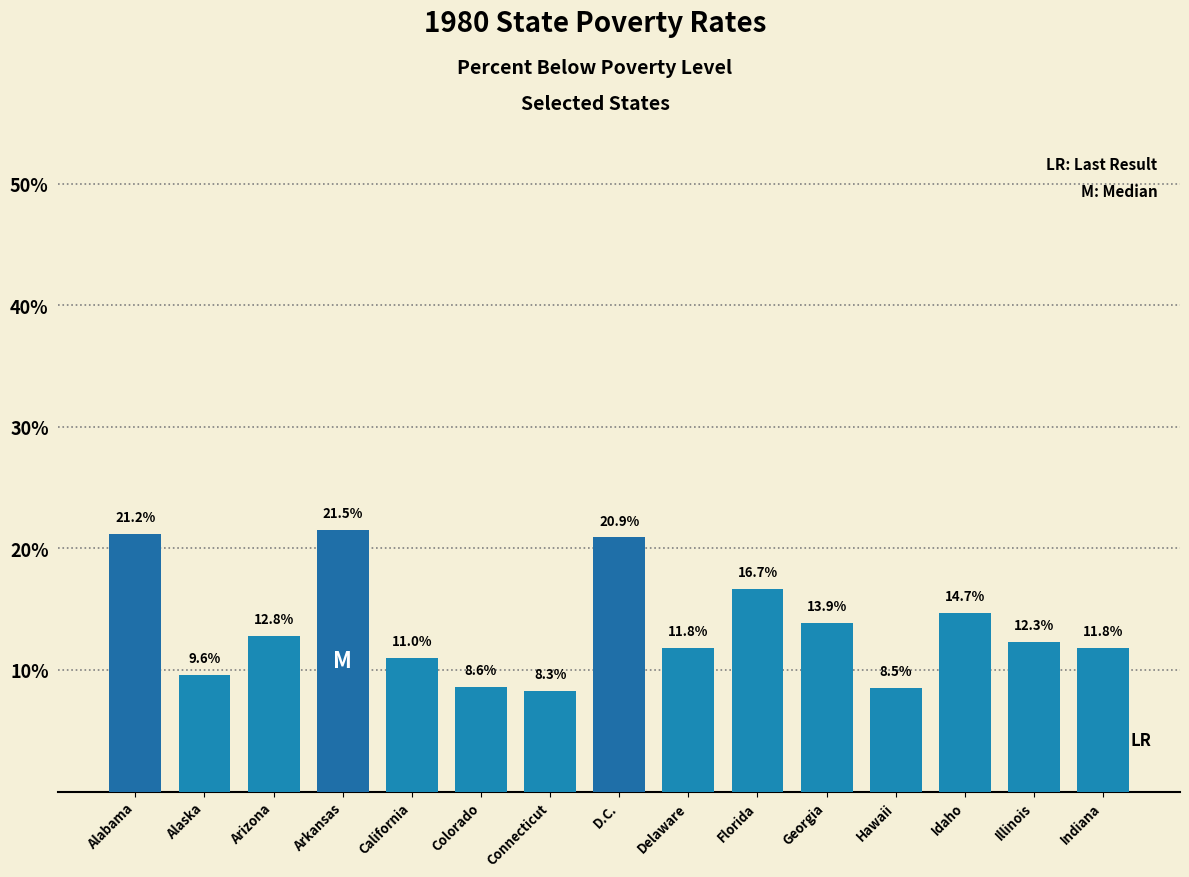

What is the sum of the values at Alaska and Idaho?

24.3